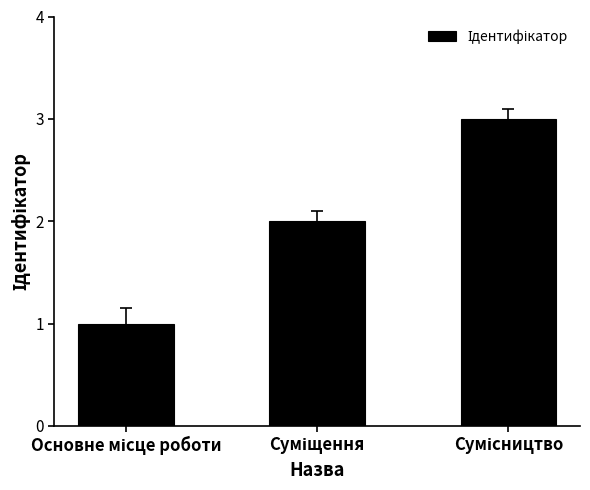

What is the sum of all values?

6